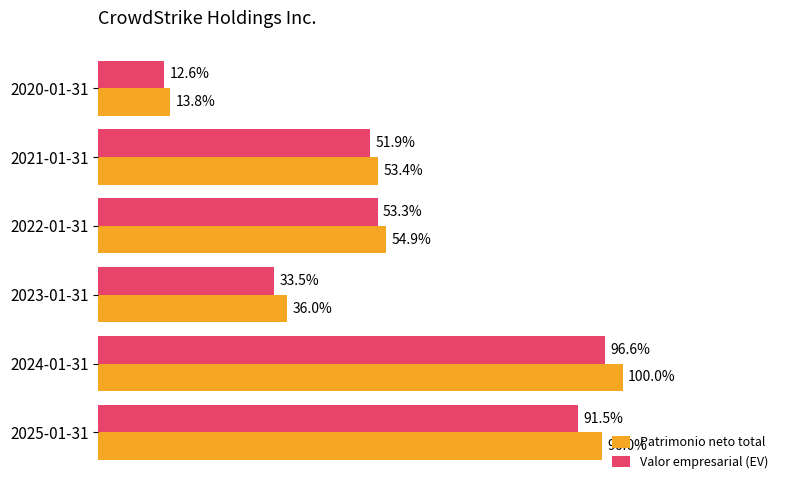

At which label is Patrimonio neto total closest to 56?

2022-01-31